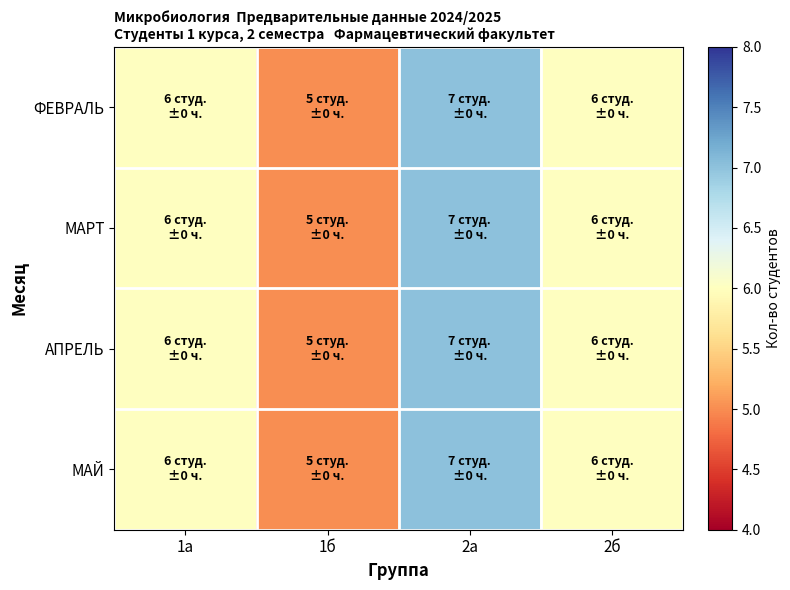

Between 1б and 2а, which is larger?

2а